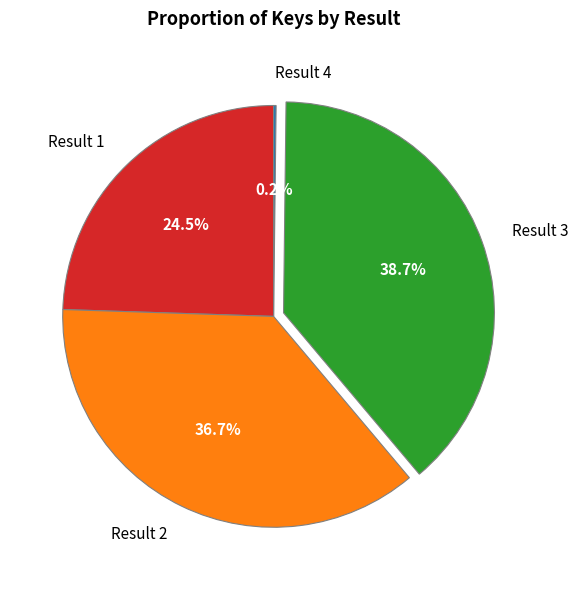

Is Result 3 the majority of the pie?

No